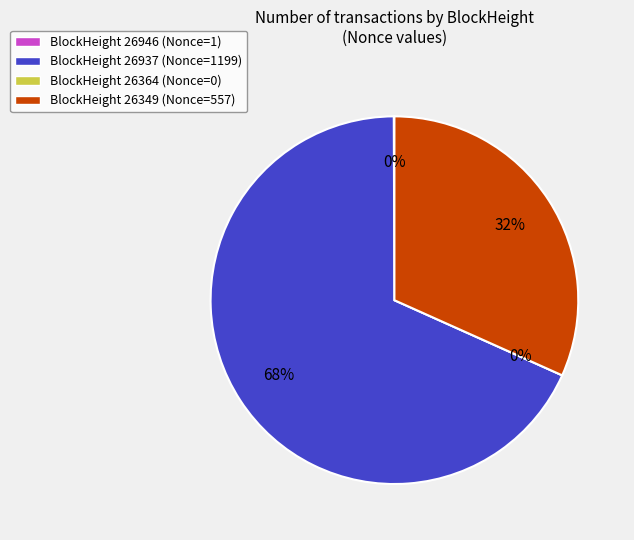

How many slices are in this pie chart?

4